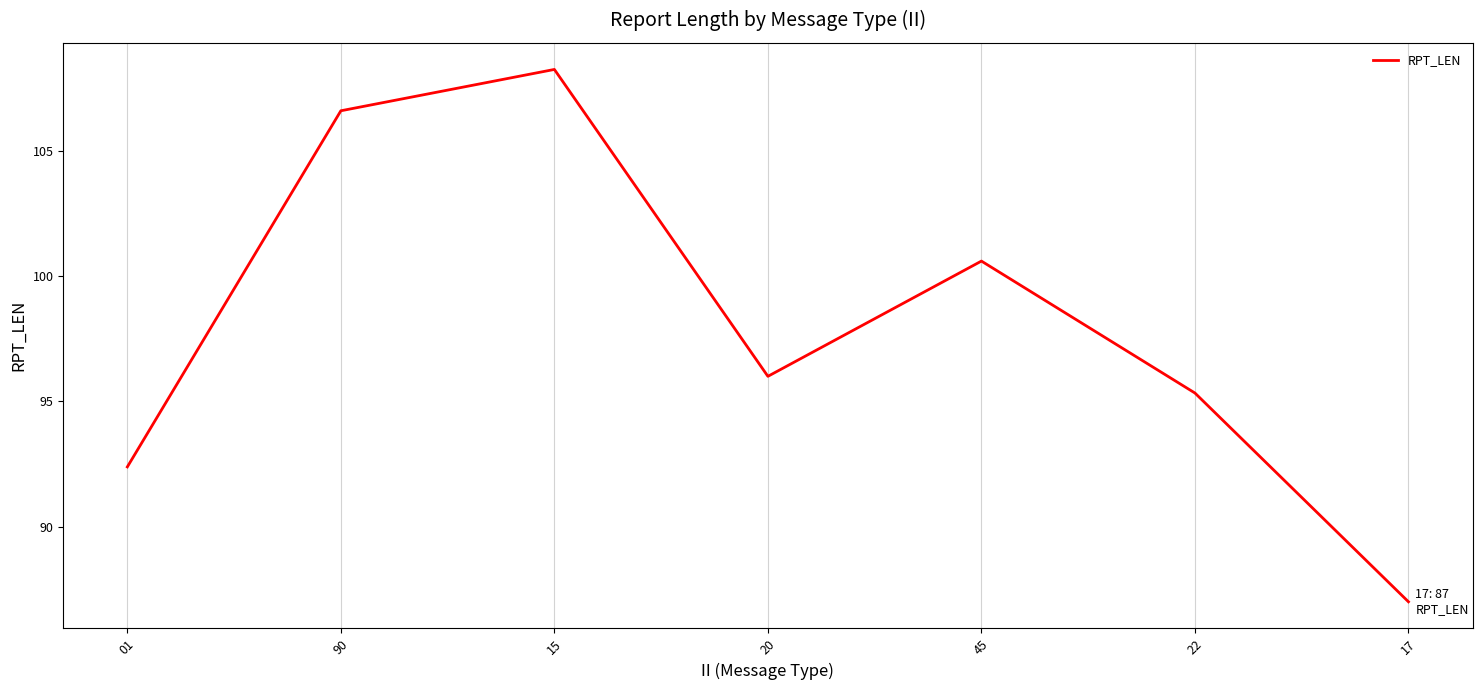

Which category has the lowest value across all series?

17